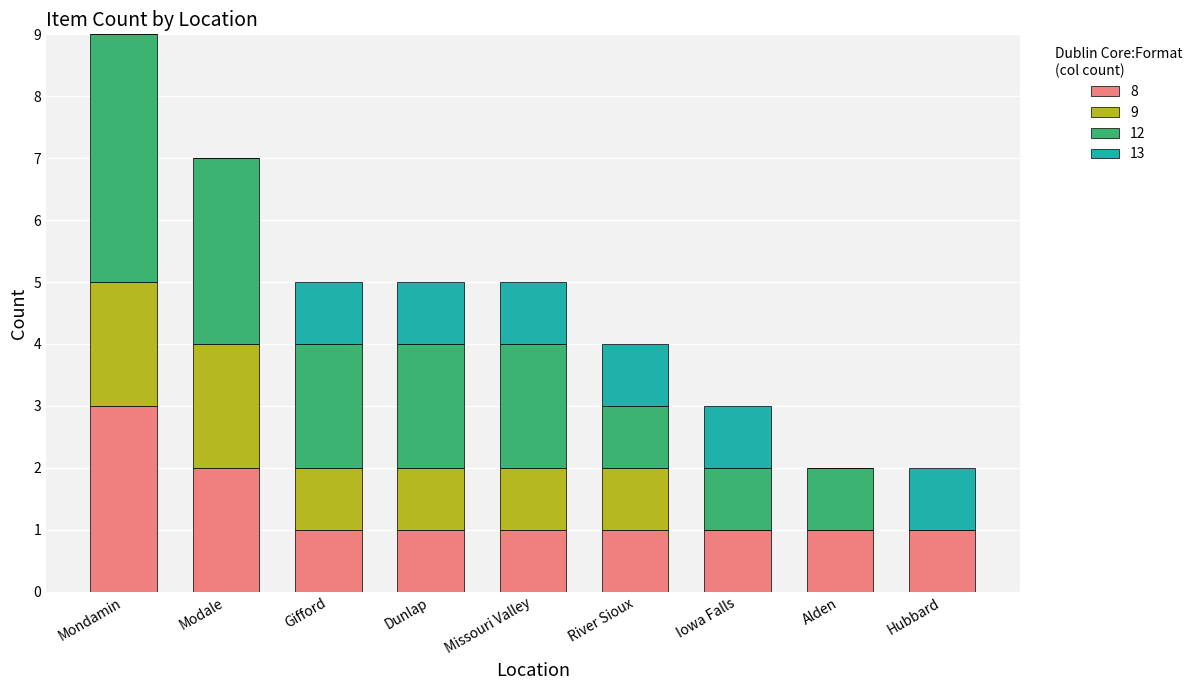

The value of 8 at Missouri Valley is 1. True or false?

True